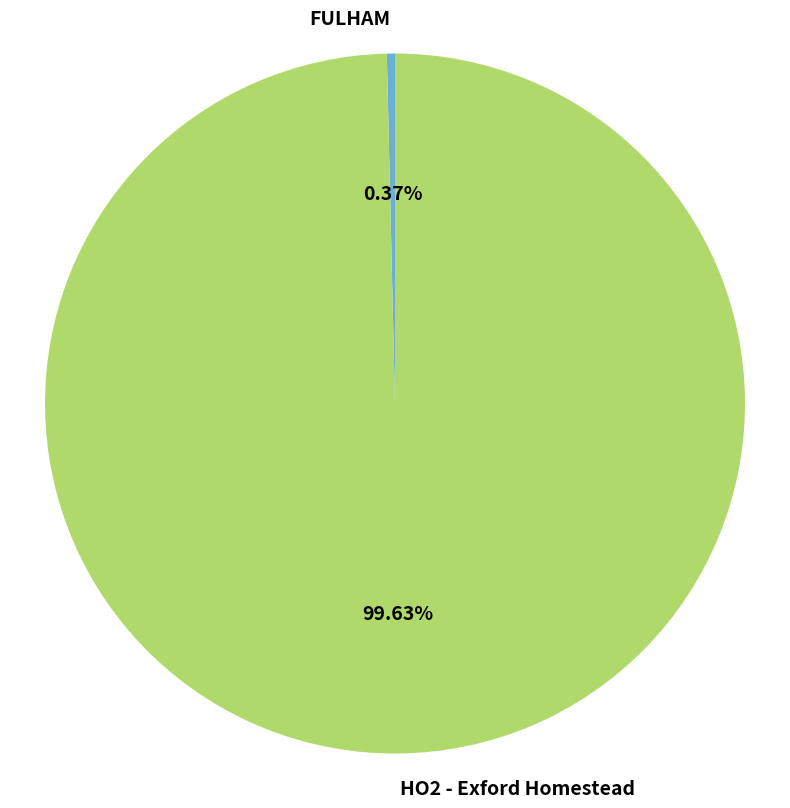

How many segments does this pie chart have?

2